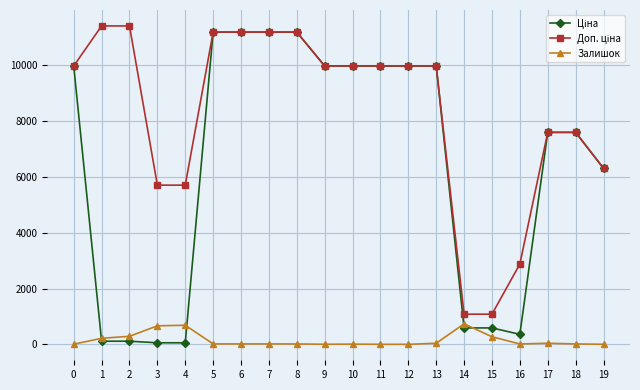

True or false: Залишок has a value of 3.0 at 11.

True